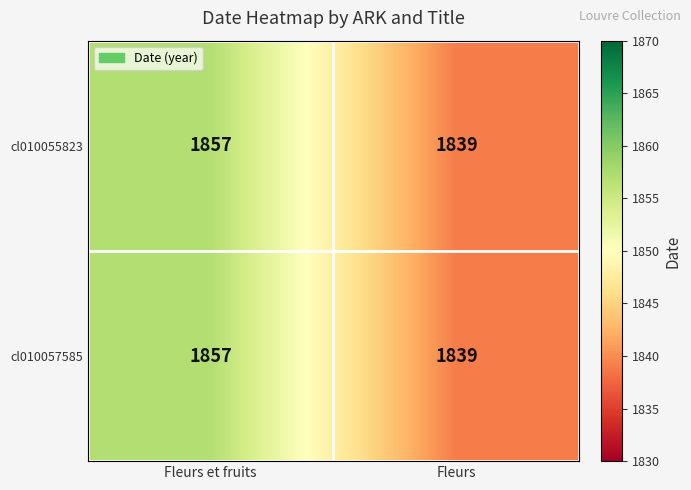

Which category has the lowest value across all series?

Fleurs